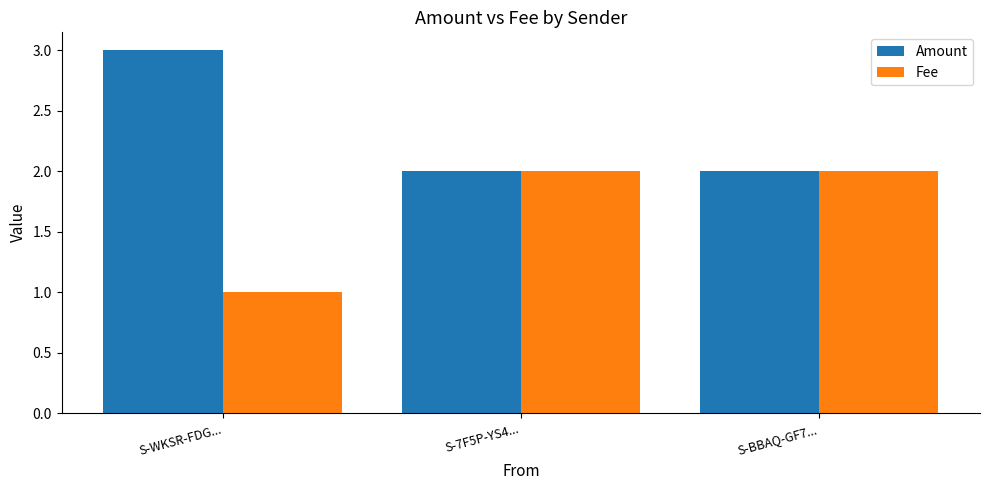

The Fee series shows 2 at S-7F5P-YS4.... True or false?

True